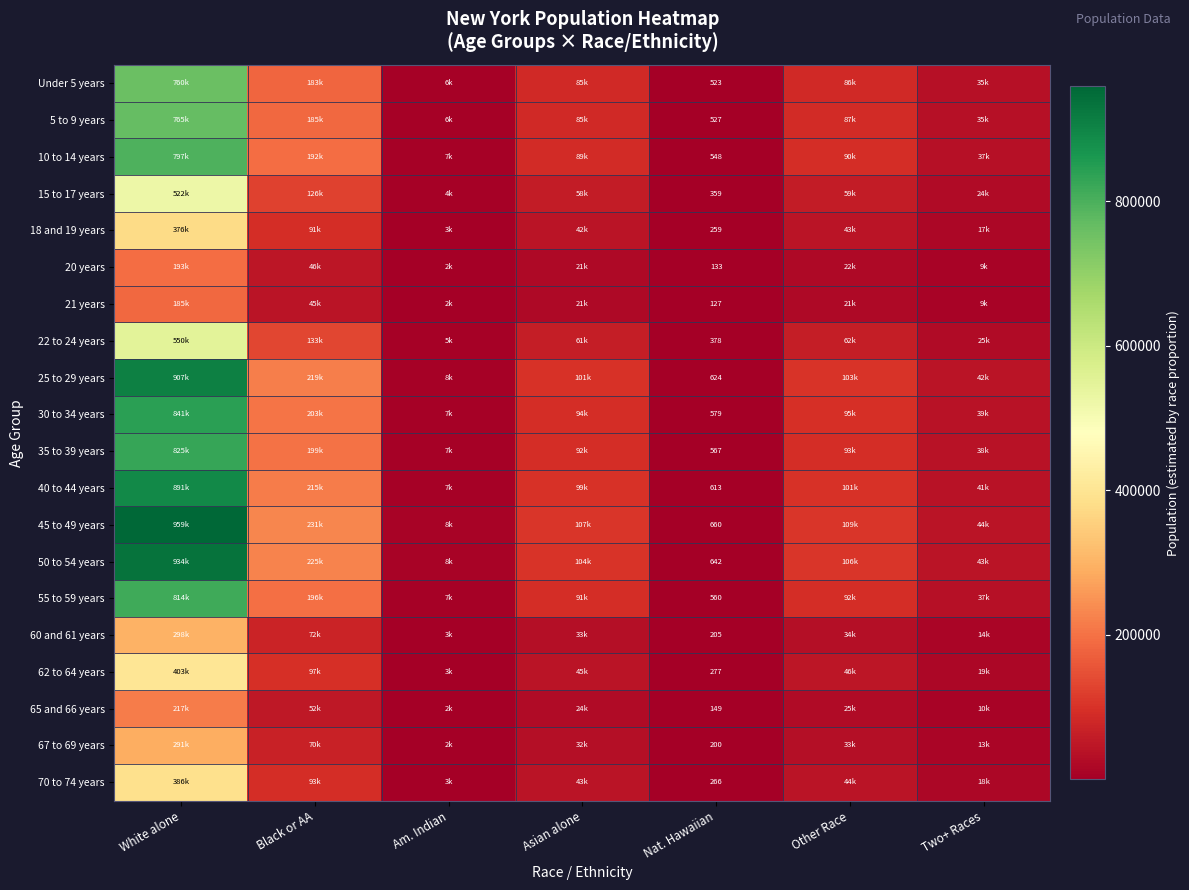

At Other Race, list the series in order from largest to smallest.

45 to 49 years, 50 to 54 years, 25 to 29 years, 40 to 44 years, 30 to 34 years, 35 to 39 years, 55 to 59 years, 10 to 14 years, 5 to 9 years, Under 5 years, 22 to 24 years, 15 to 17 years, 62 to 64 years, 70 to 74 years, 18 and 19 years, 60 and 61 years, 67 to 69 years, 65 and 66 years, 20 years, 21 years